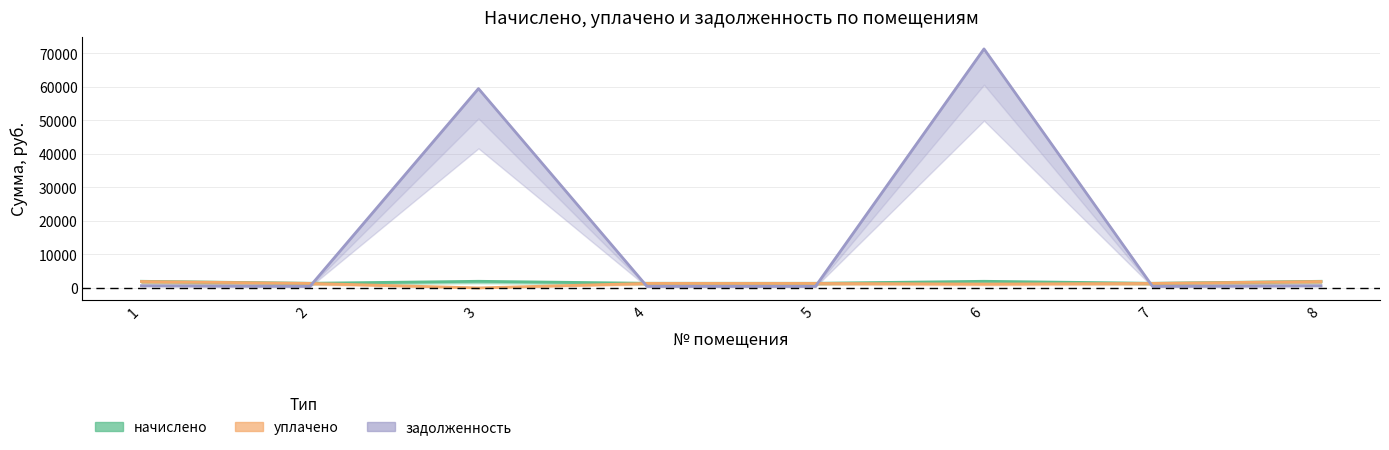

Where is the first local minimum for уплачено?

3